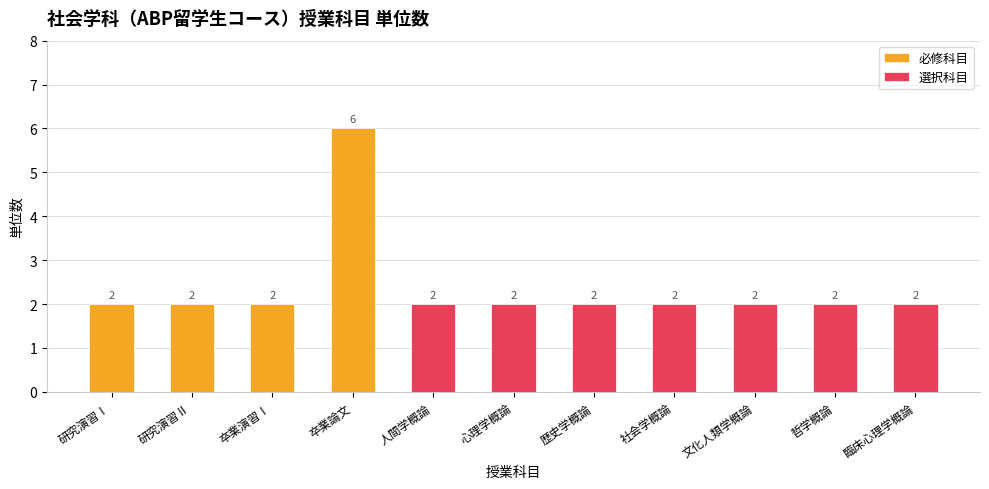

How many groups of bars are there?

11